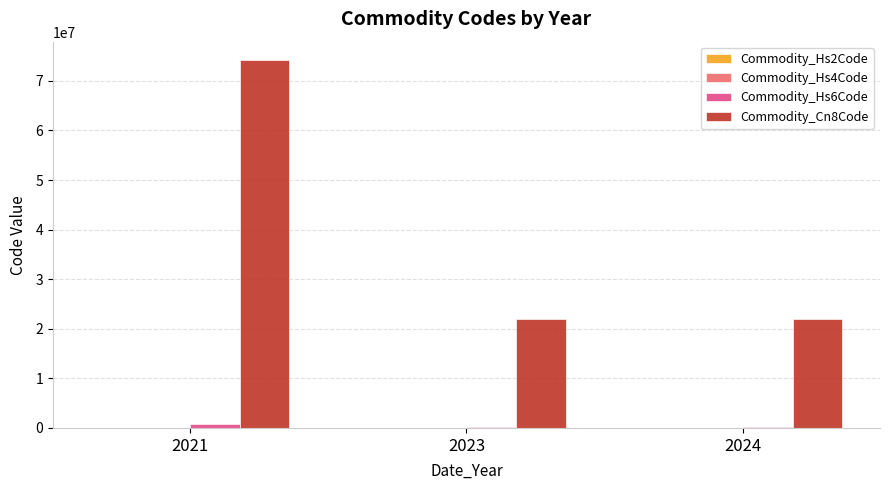

The value of Commodity_Cn8Code at 2024 is 22030009. True or false?

True